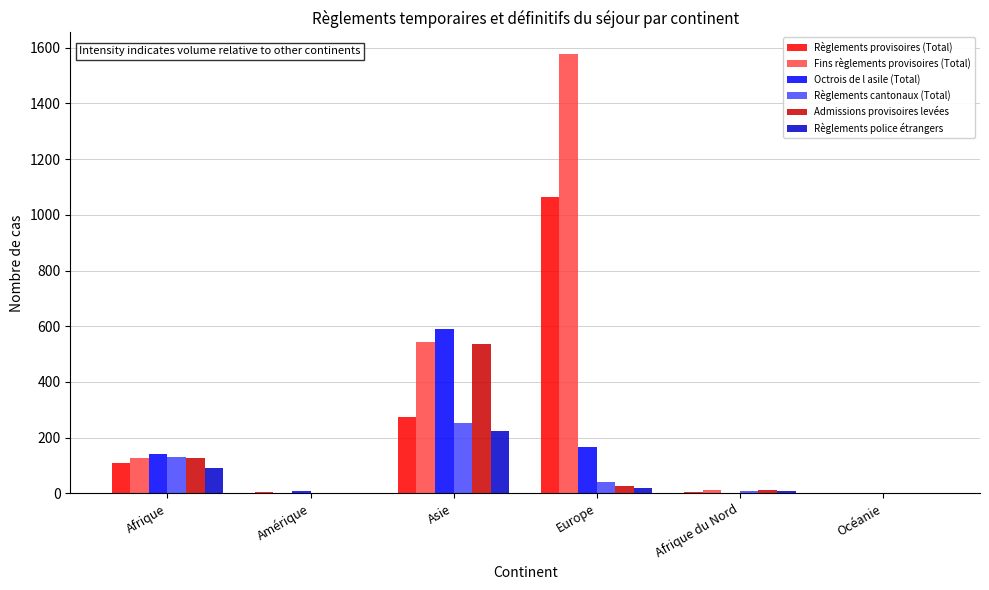

What is the total value across all series at Afrique?

728